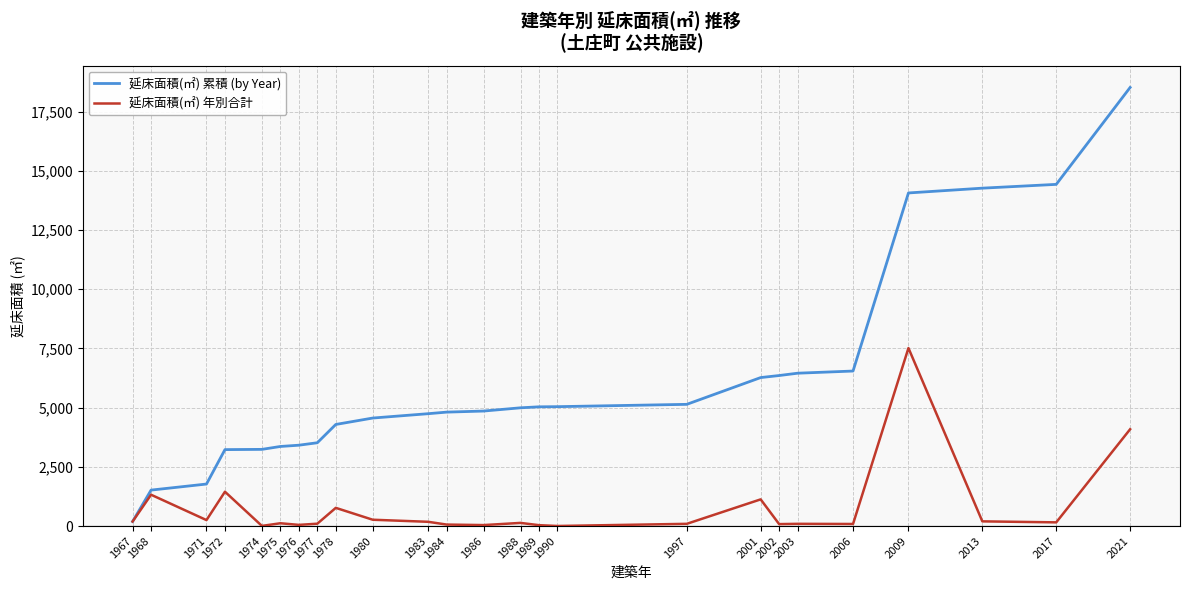

Which series has the widest spread of values?

延床面積(㎡) 累積 (by Year)